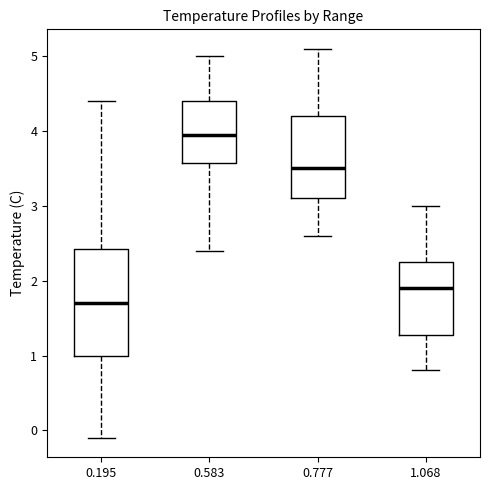

Which box is the tallest, from its lower edge to its upper edge?

0.195